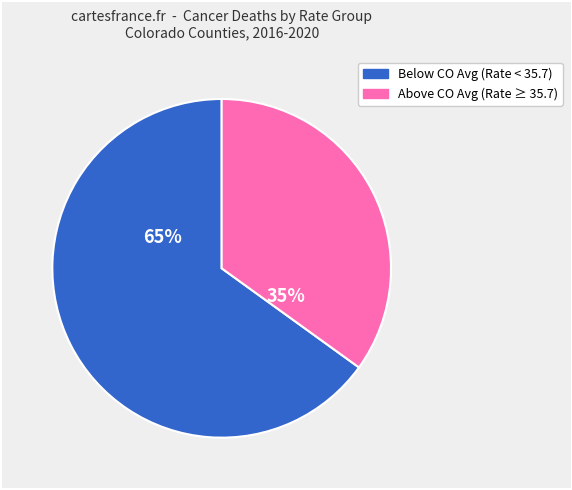

Does any single category account for the majority?

Yes